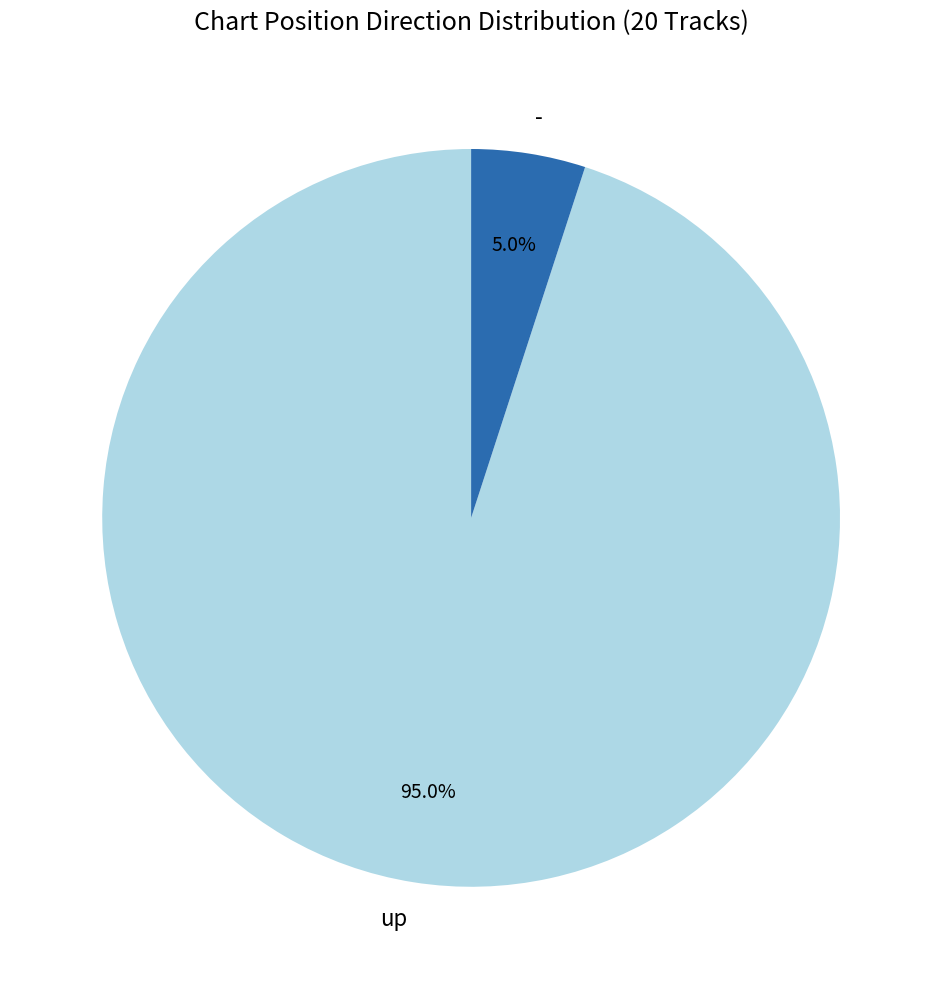

What is the smallest slice in the pie chart?

-